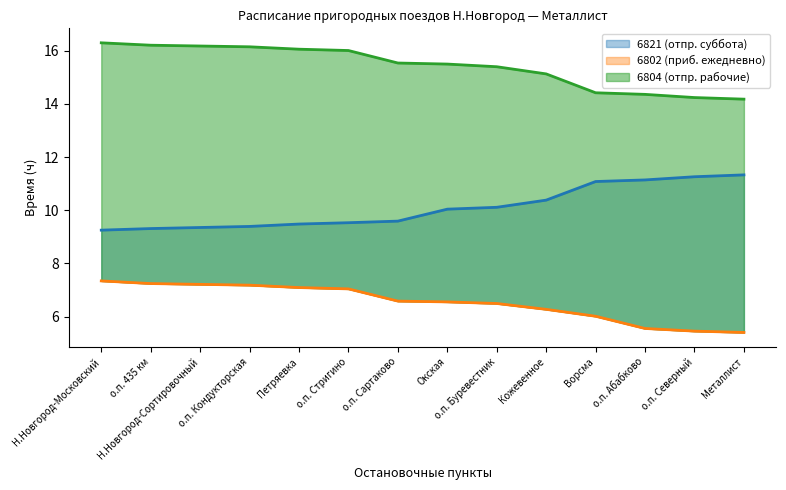

What is the value of the 6804 (отпр. рабочие) point at the 5th from the left?

16.1